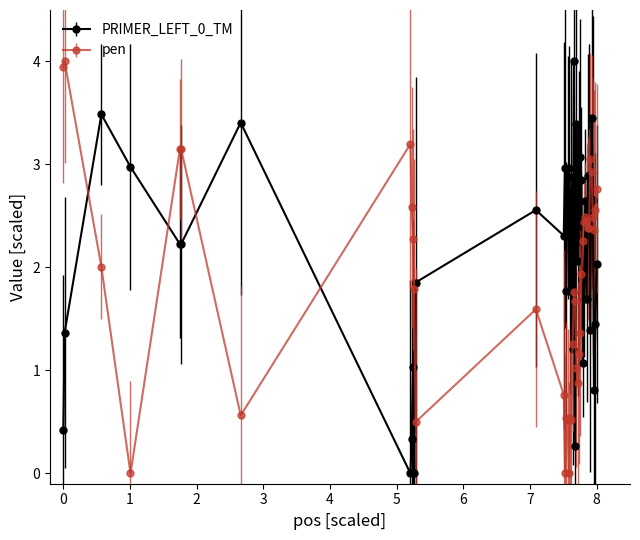

How many times do pen and PRIMER_LEFT_0_TM cross each other?

16